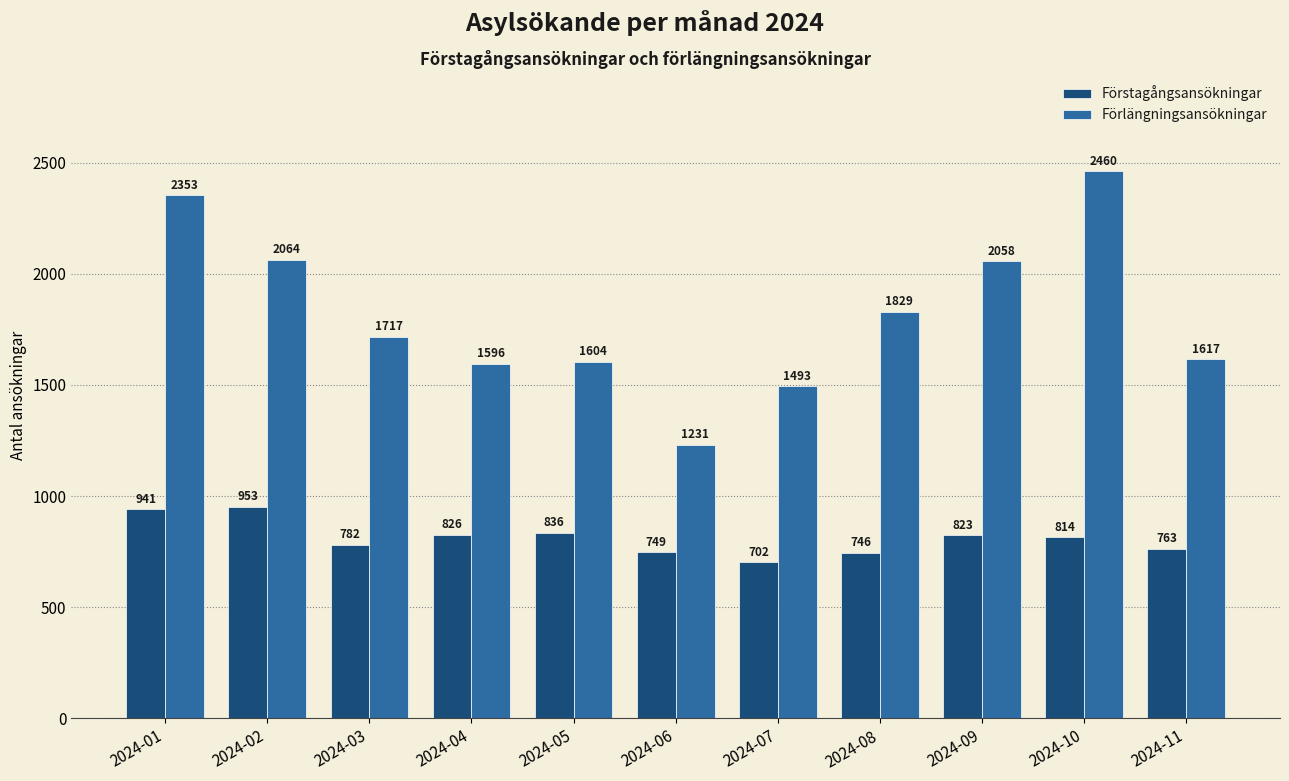

How many series are shown in this chart?

2